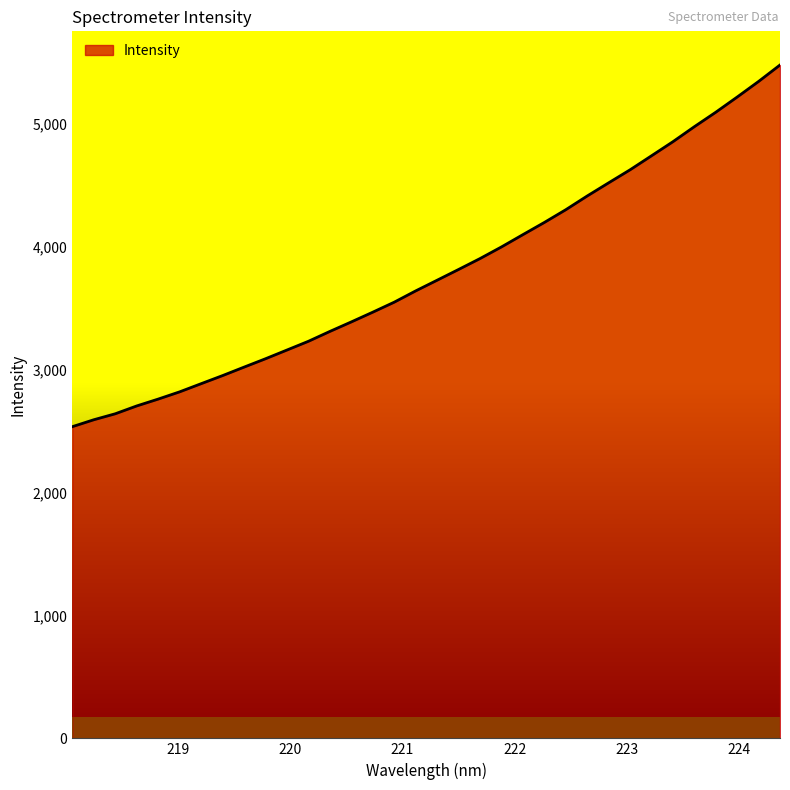

What is the maximum value shown in the chart?

5480.6